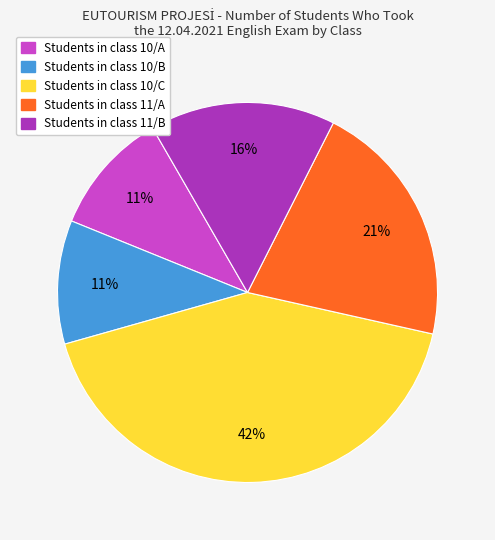

Is Students in class 10/A the majority of the pie?

No